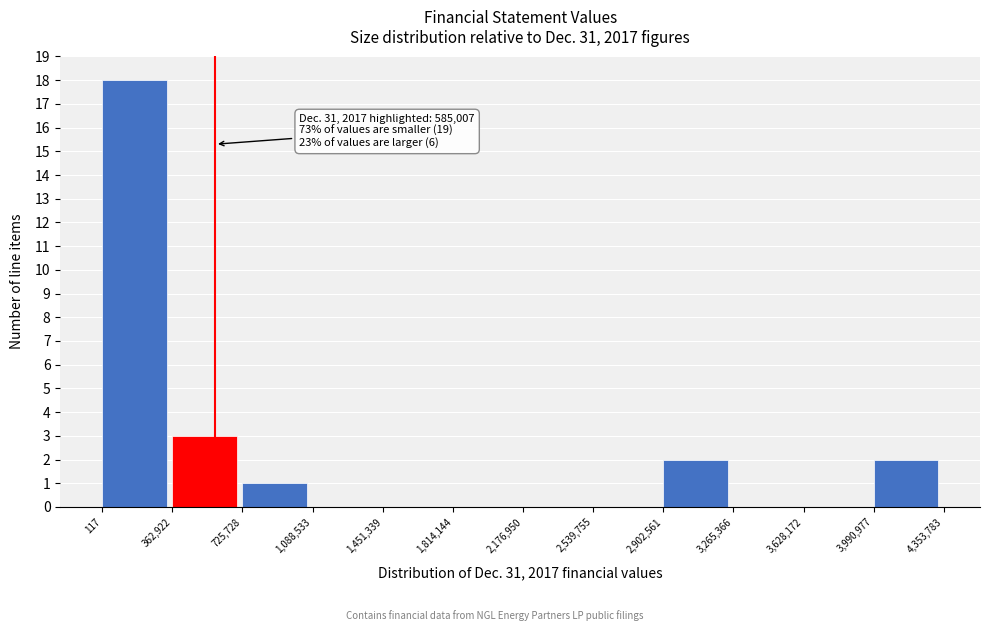

Which range on the x-axis has the tallest bar?

117 to 362,922